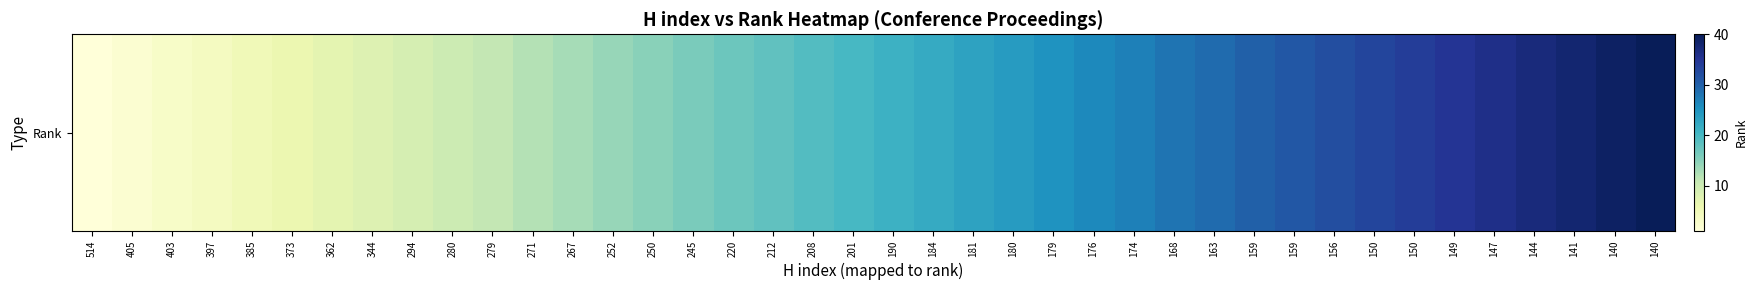

What is the greatest value displayed?

40